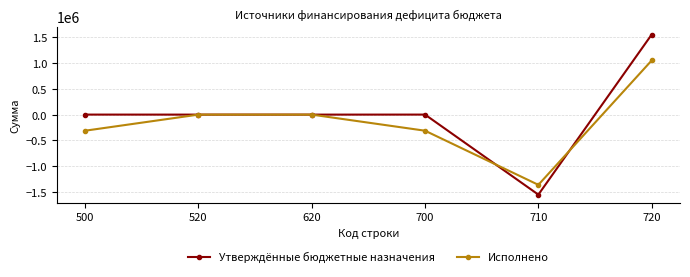

How many series are shown in this chart?

2